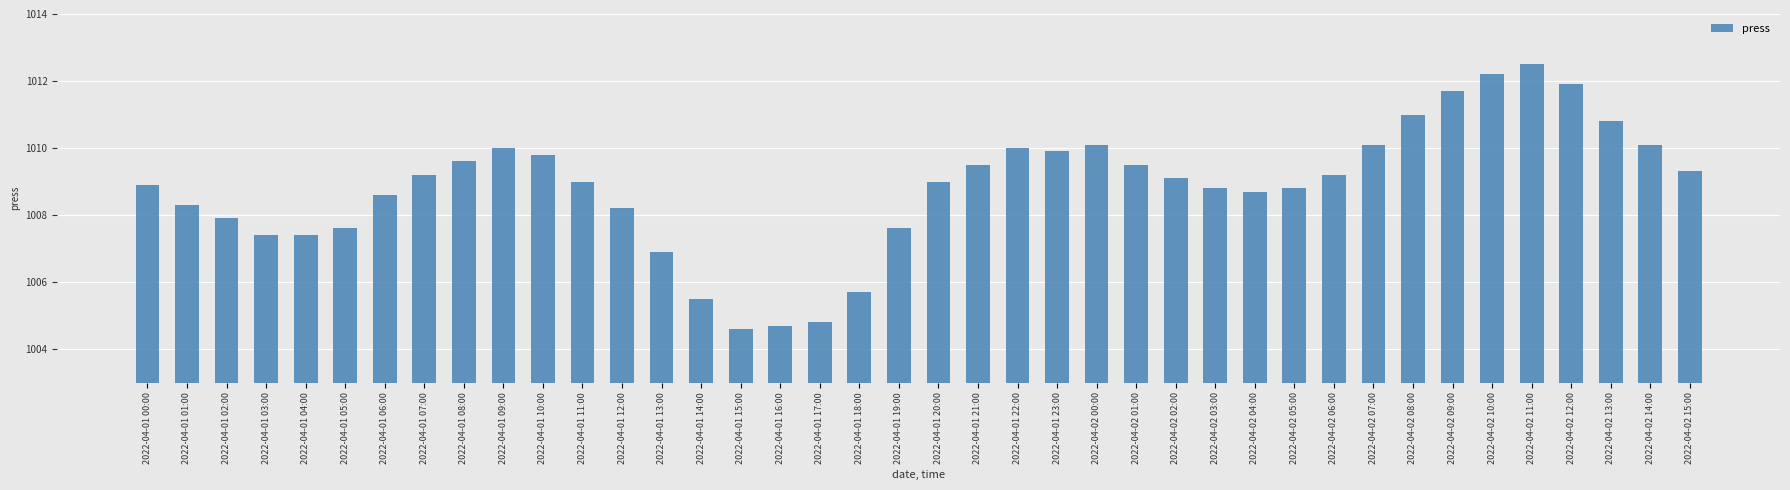

Where is the data nearest to the value 1008?

2022-04-01 02:00